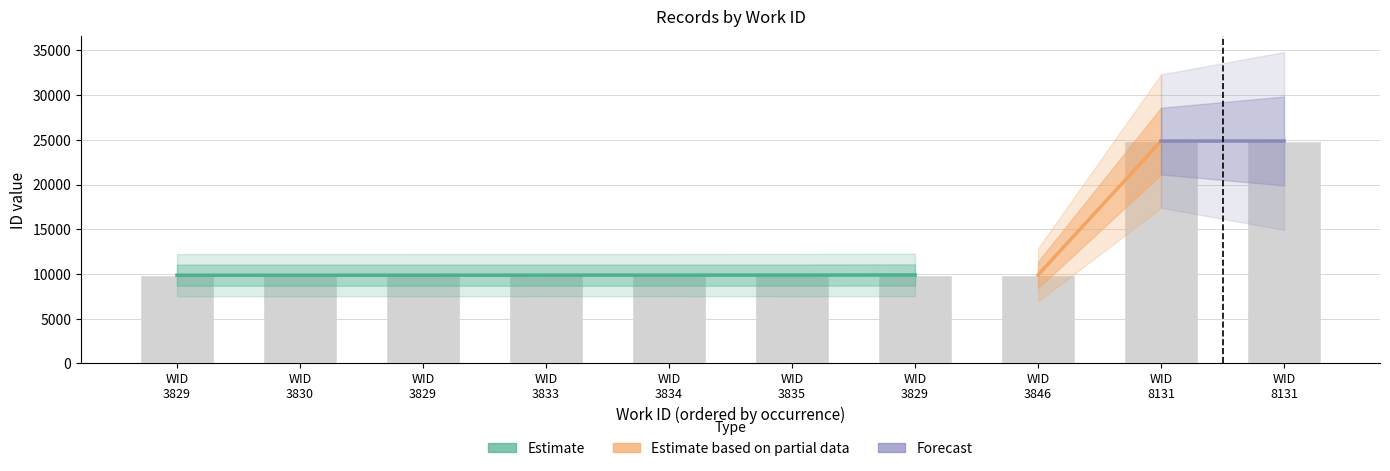

What is the smallest value displayed?

9858